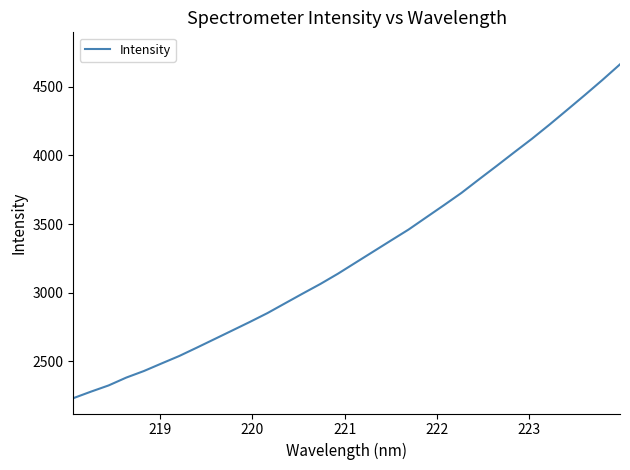

What is the difference between the maximum and minimum values?

2432.0